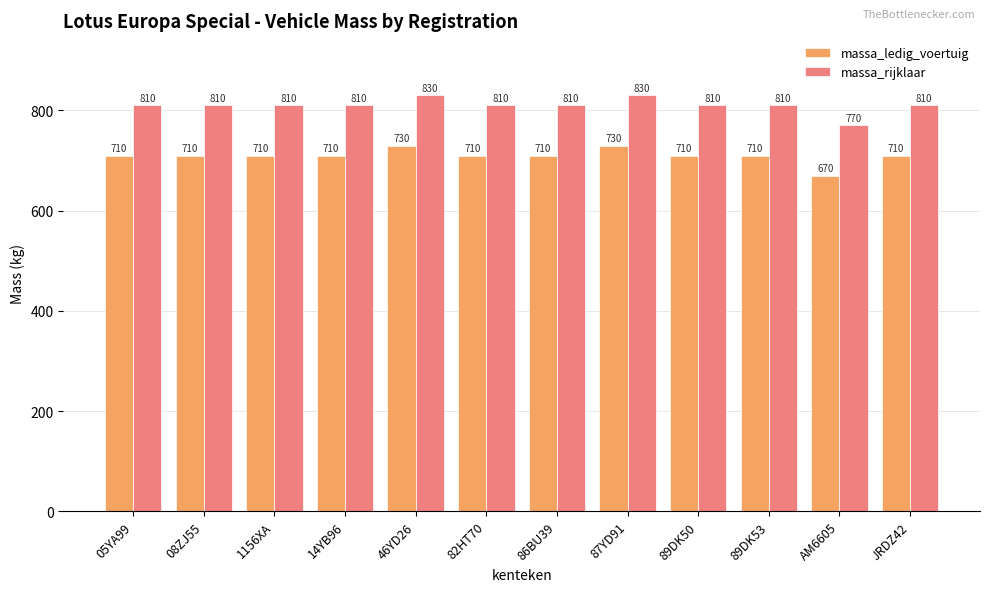

How many categories are shown in the chart?

12